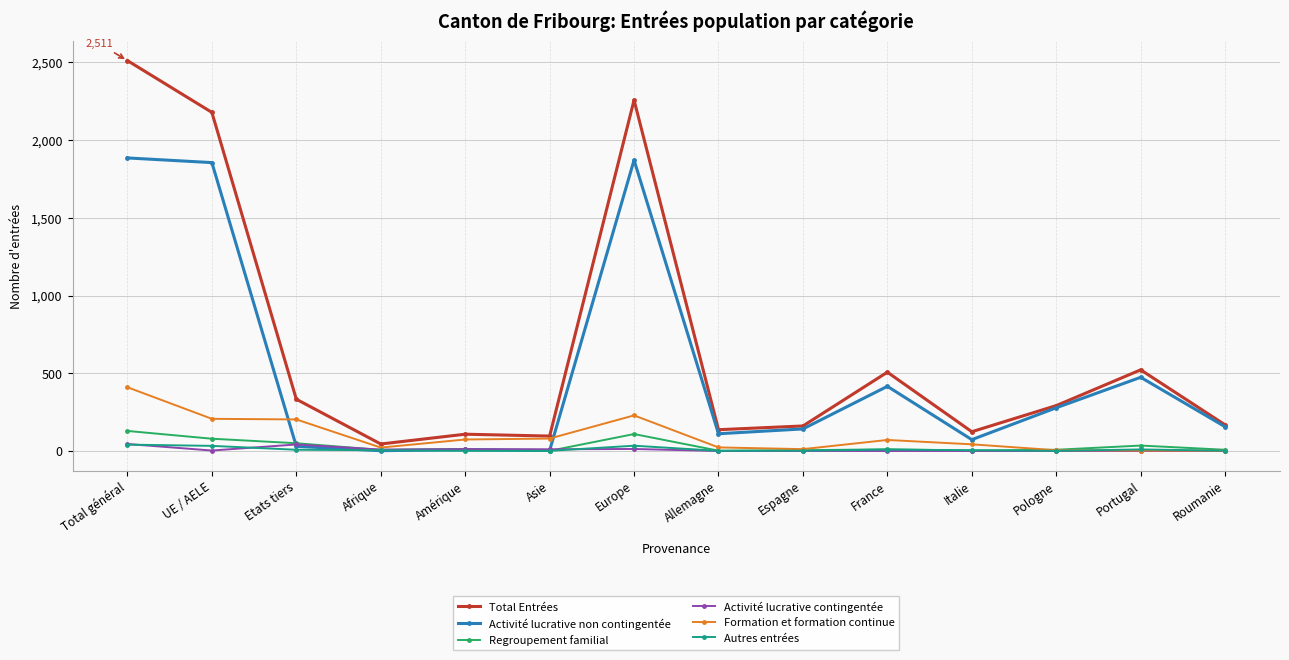

What is the difference between the maximum and minimum values in the Activité lucrative non contingentée series?

1883